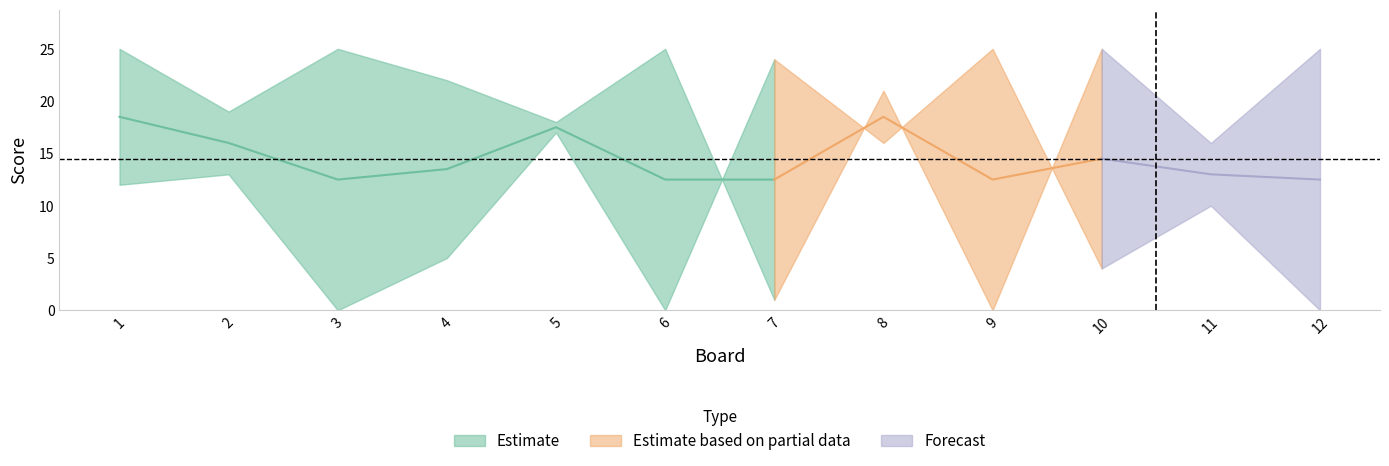

What is the total value across all series at 10?

29